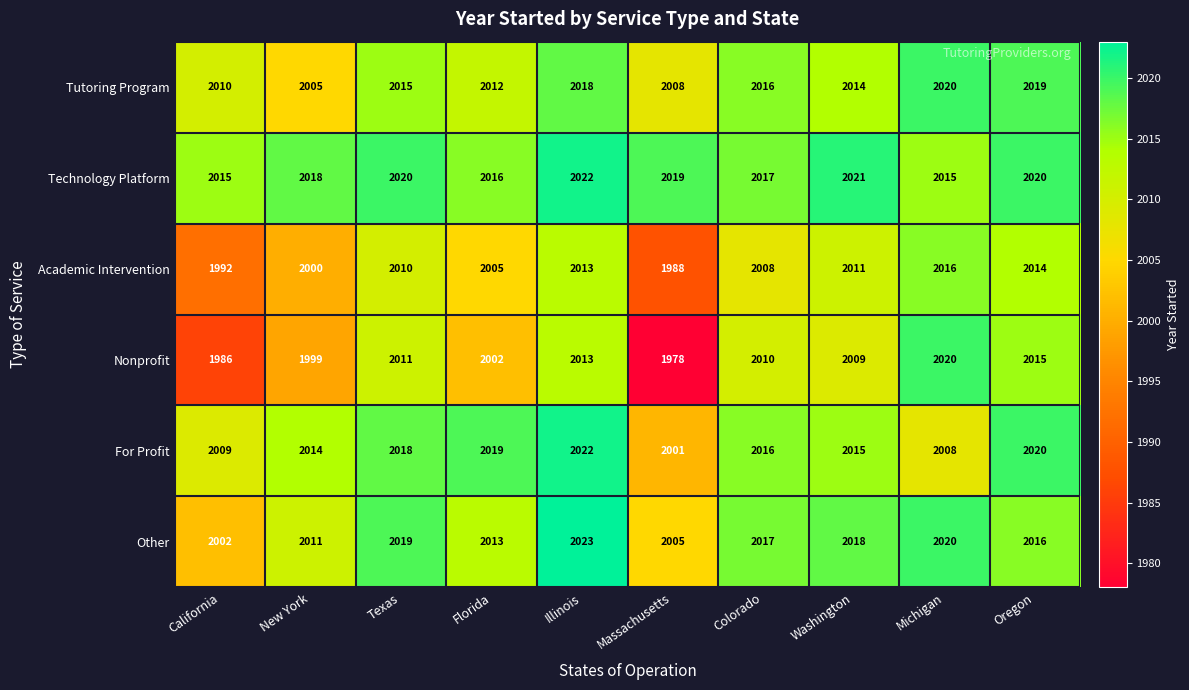

The Other series shows 1320 at Illinois. True or false?

False